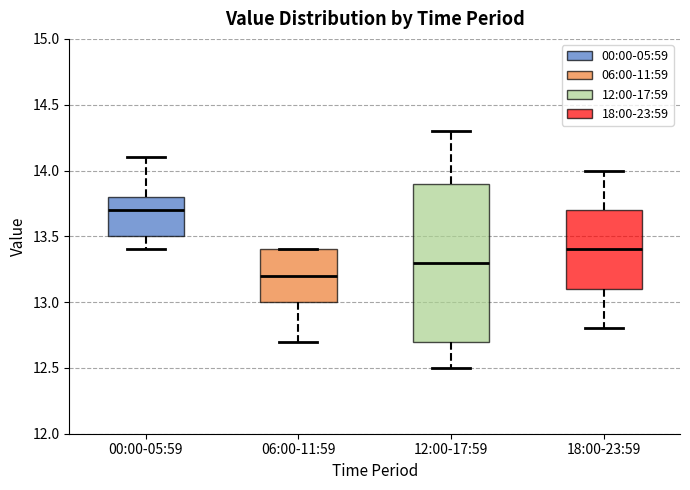

Where does the lower whisker of the box for 18:00-23:59 end on the y-axis? The values are not printed on the chart, so give them approximately, as read against the axis.

12.8